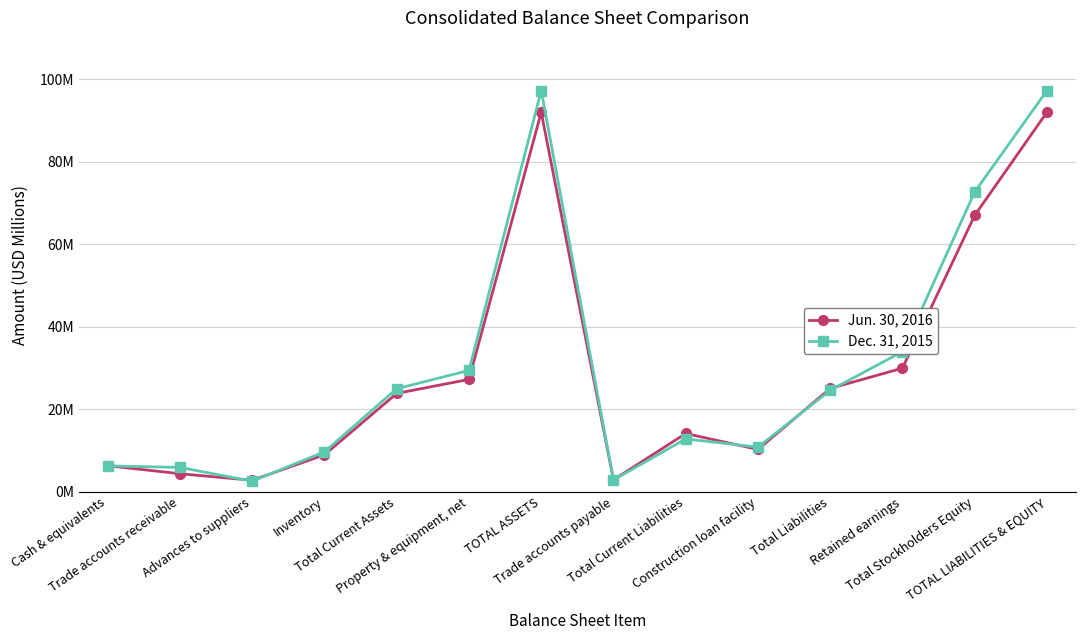

Count the number of categories in the chart.

14